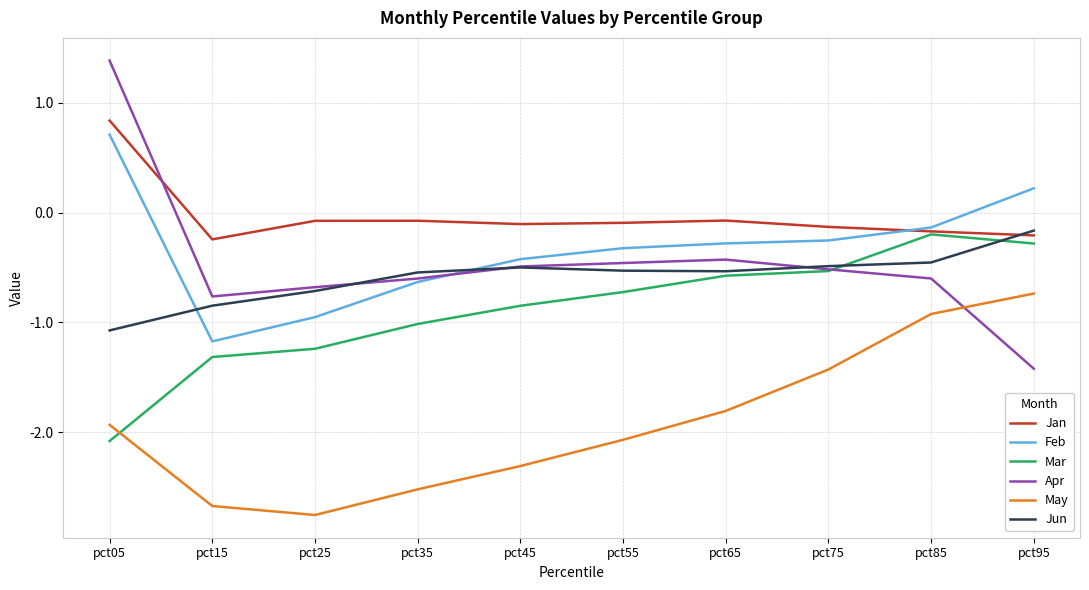

True or false: May and Feb intersect in this chart.

False